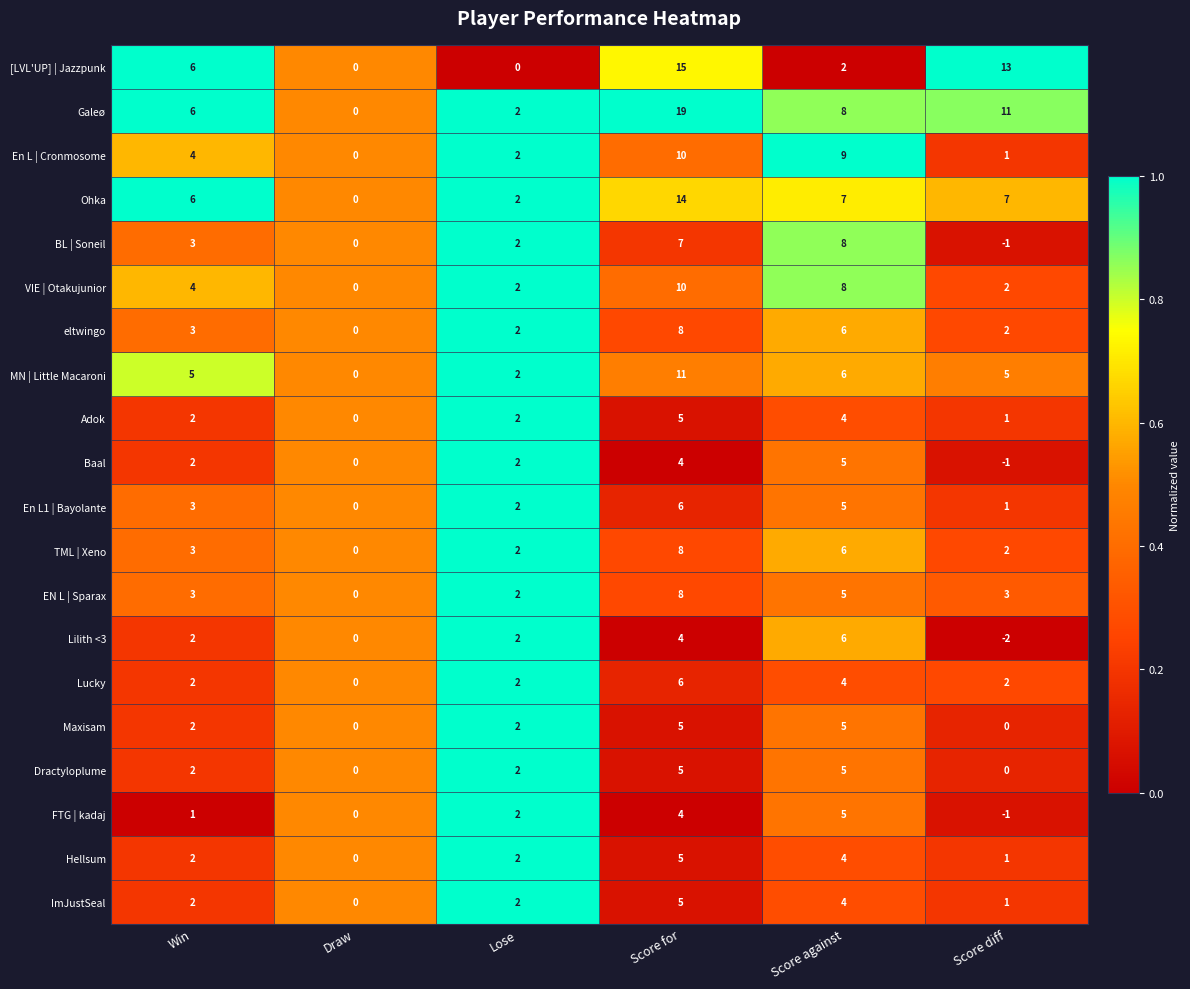

Is the value of Galeø at Score diff greater than the value of MN | Little Macaroni at Lose?

Yes